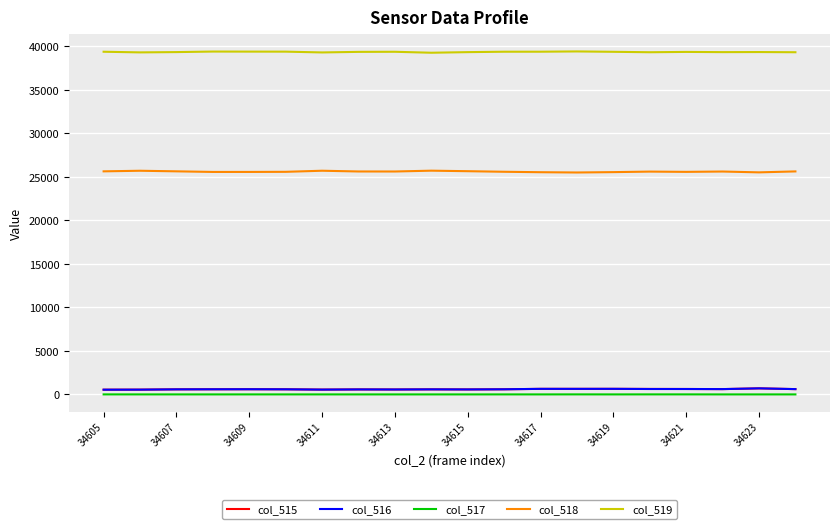

True or false: col_518 and col_519 intersect in this chart.

False